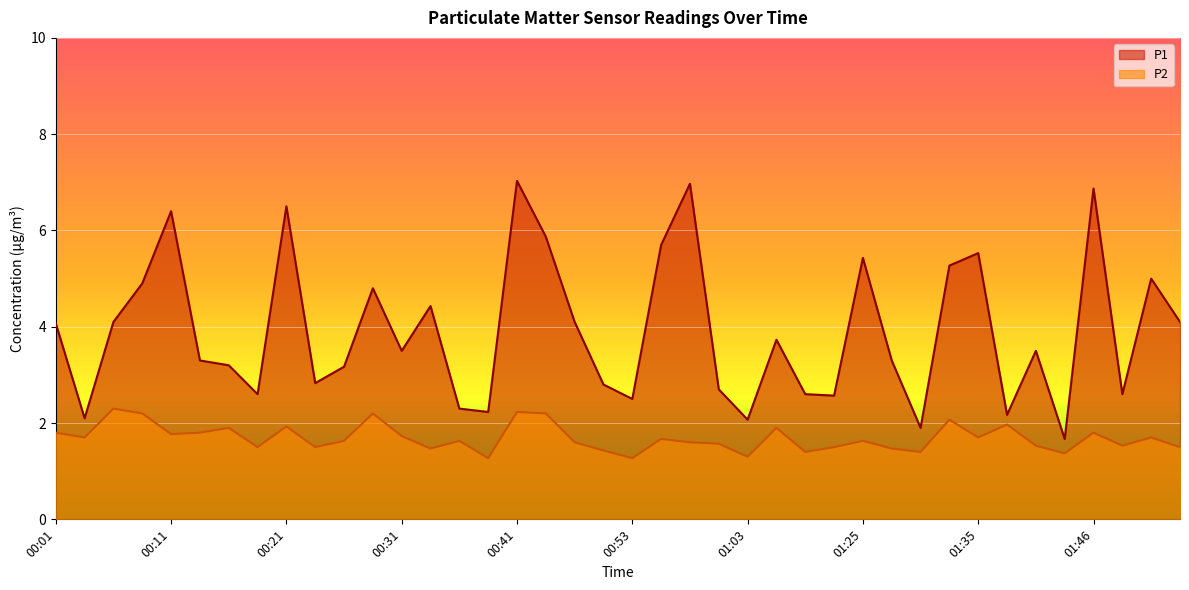

Which category has the lowest value in the P2 series?

00:38